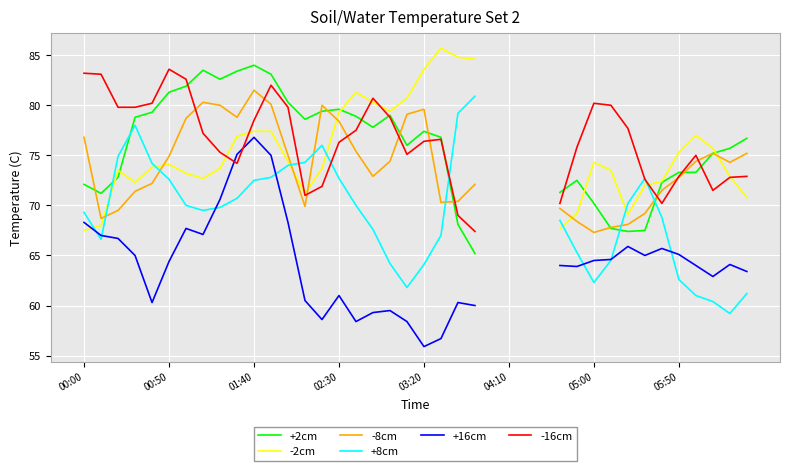

Is the value of +8cm at 15 greater than the value of +16cm at 05:00?

Yes